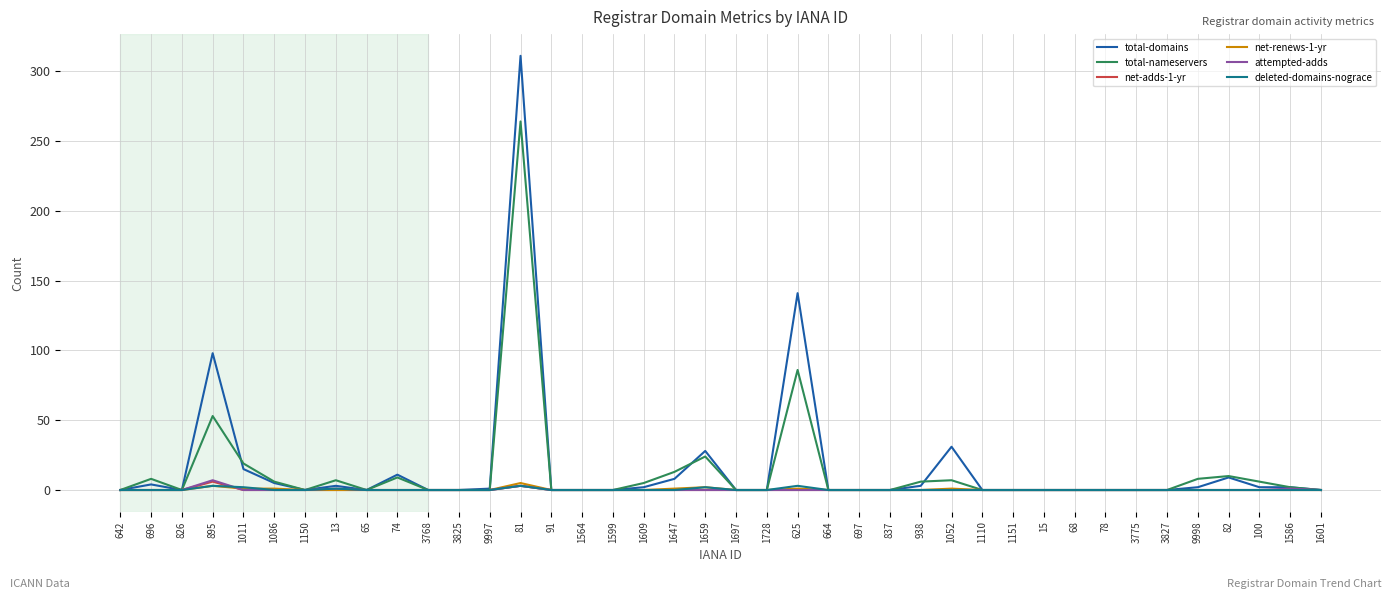

Which series has the largest range (max minus min)?

total-domains